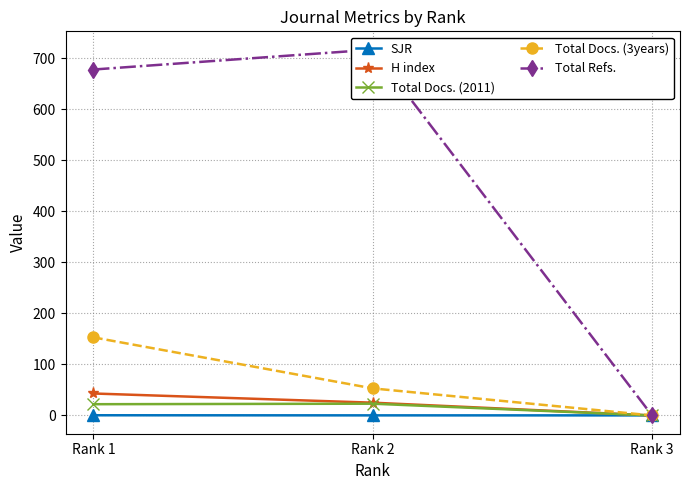

Does the chart have visible grid lines?

Yes